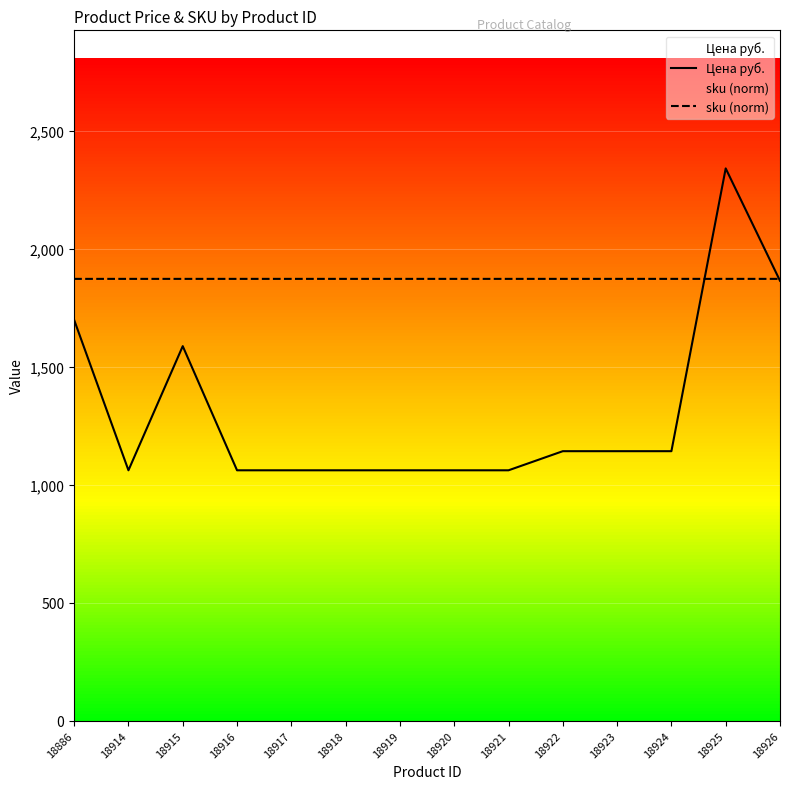

At 18919, list the series in order from smallest to largest.

Цена руб., sku (norm)